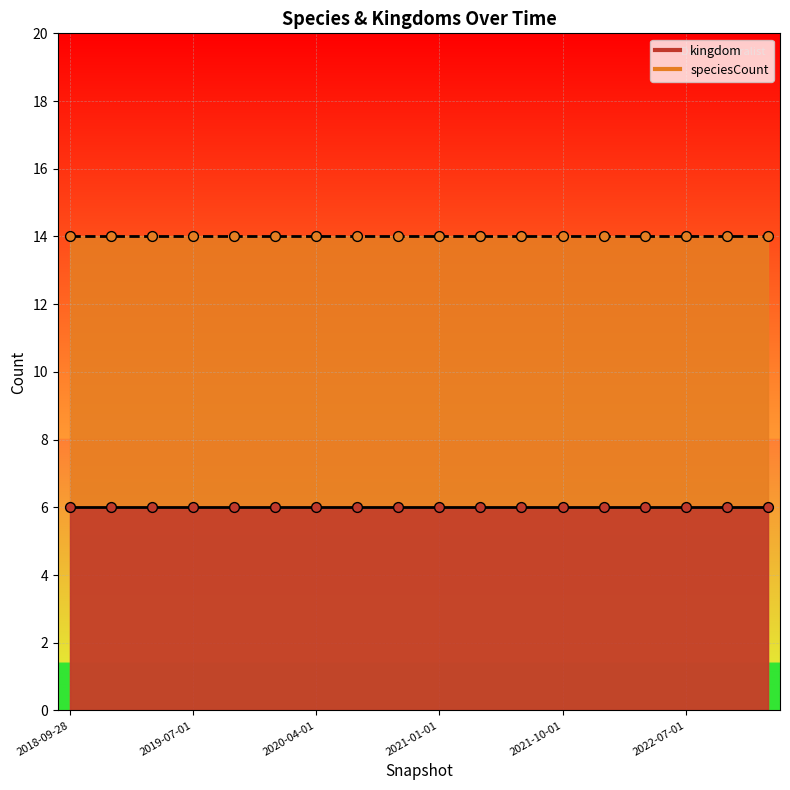

Which series has the widest spread of Y values?

kingdom